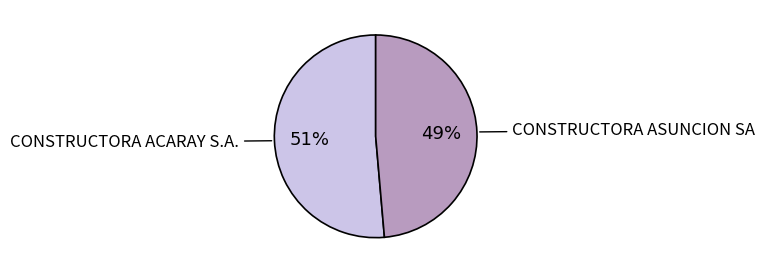

To the nearest percent, what is the average slice percentage?

50%